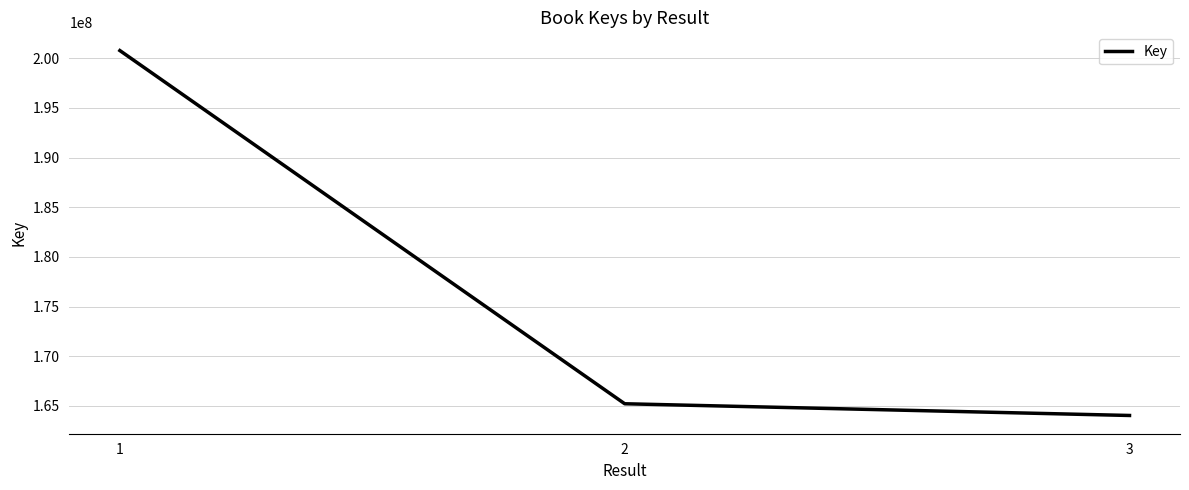

Count the number of categories in the chart.

3